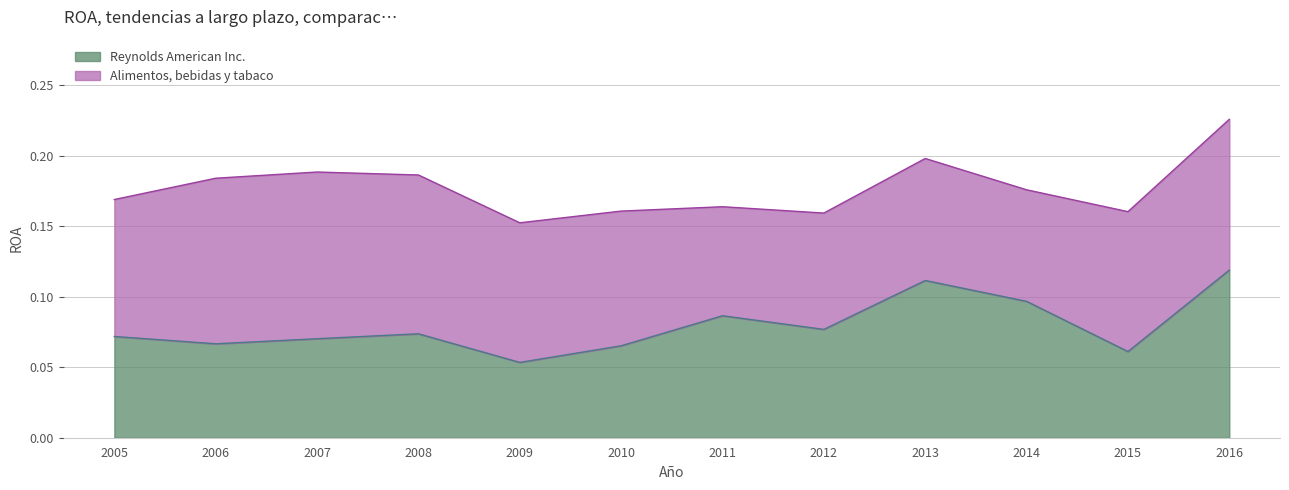

At which label does Reynolds American Inc. reach its minimum?

2009